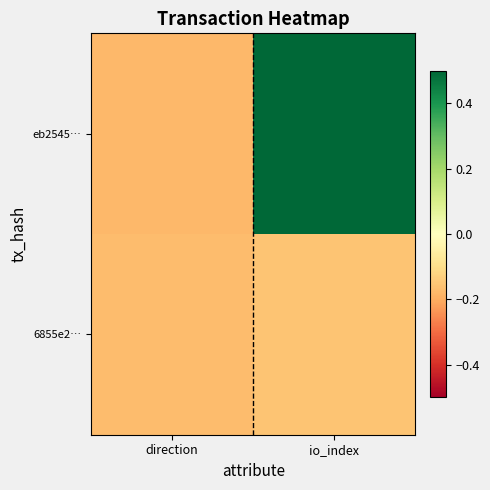

Reading left to right, extract all data points from this chart.

eb2545…: direction=-0.2	io_index=0.5
6855e2…: direction=-0.2	io_index=-0.2